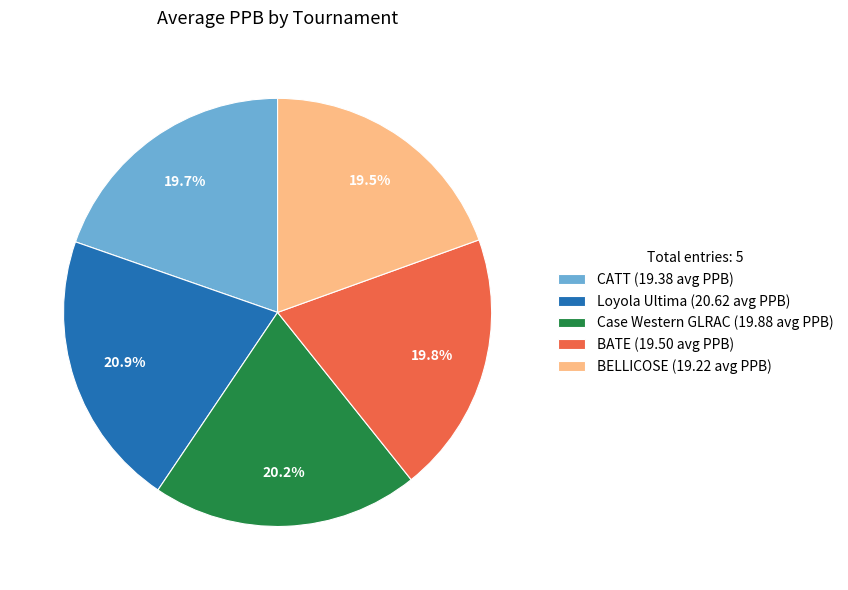

How many segments does this pie chart have?

5